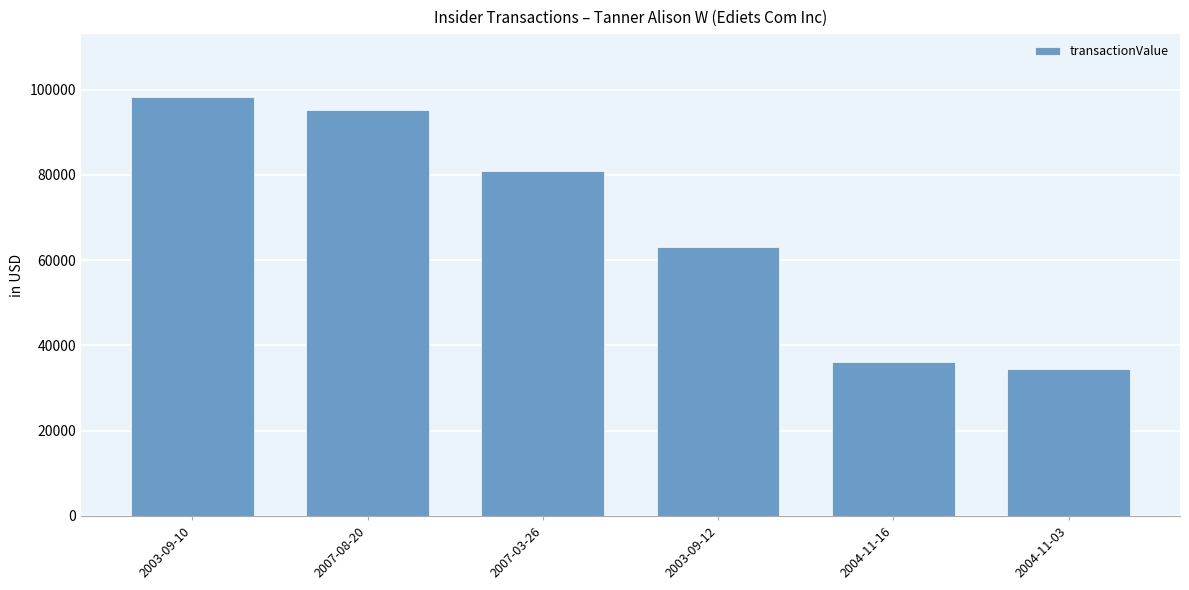

True or false: the data shows 56822 at 2004-11-03.

False